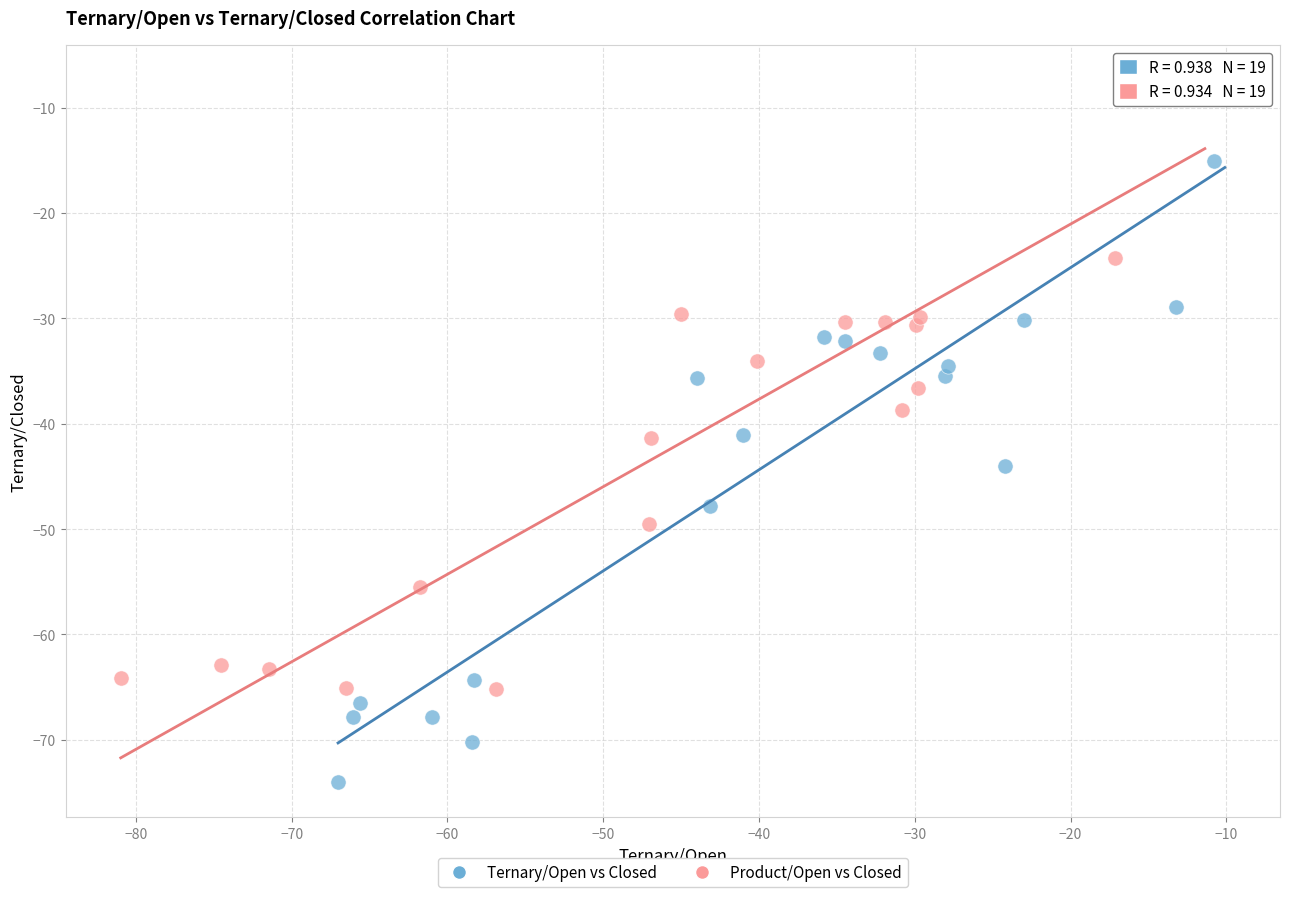

Which series reaches the minimum Y coordinate?

Ternary/Open vs Closed